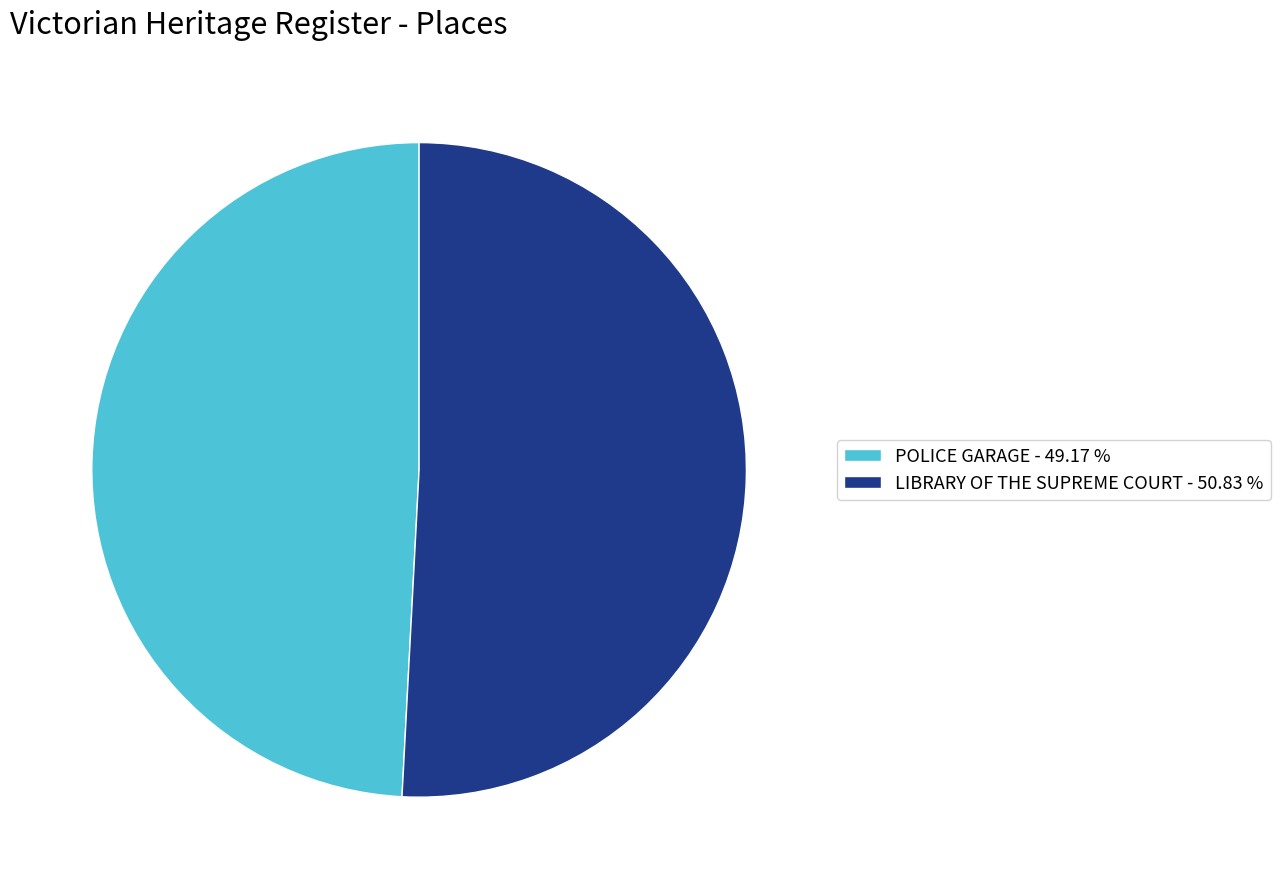

Which category has the smallest portion of the pie?

POLICE GARAGE